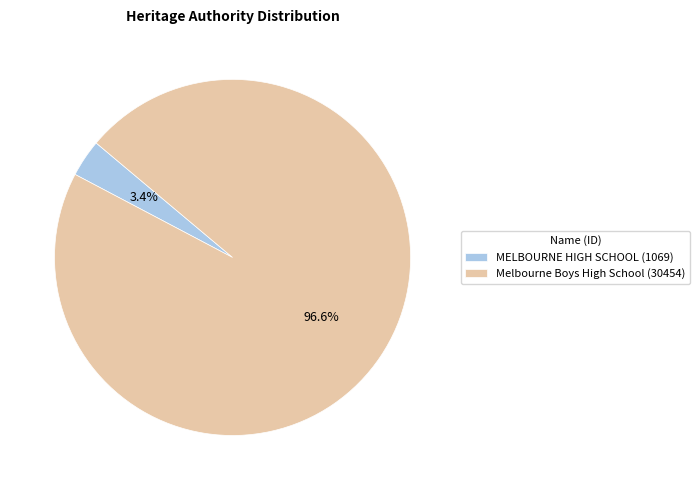

To the nearest percent, what is the average slice percentage?

50%